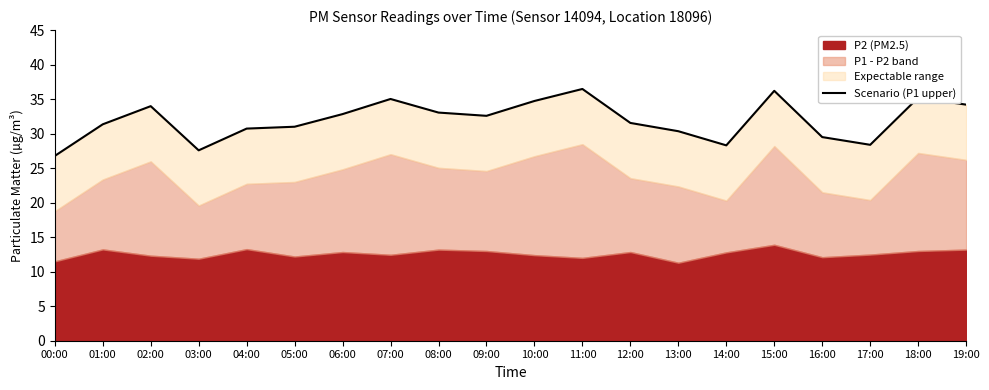

What is the smallest value displayed?

26.8